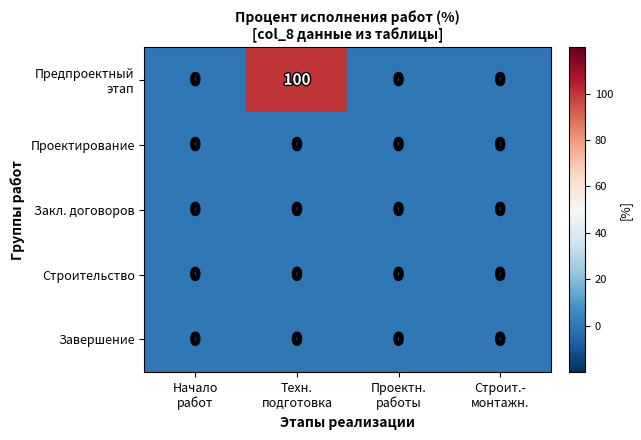

What is the greatest value displayed?

100